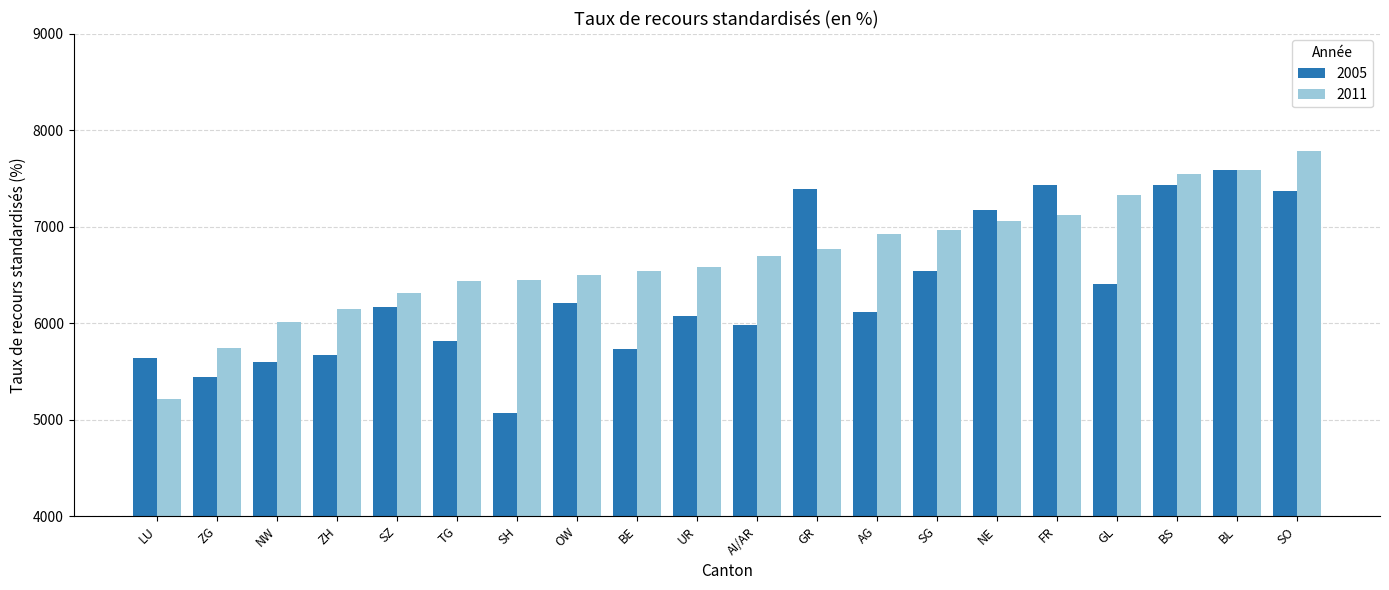

Which series has the largest total across all categories?

2011